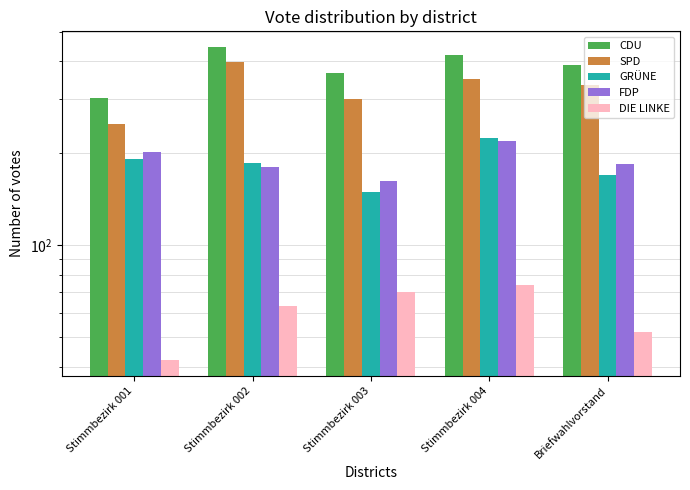

List the labels in order of DIE LINKE value, largest first.

Stimmbezirk 004, Stimmbezirk 003, Stimmbezirk 002, Briefwahlvorstand, Stimmbezirk 001